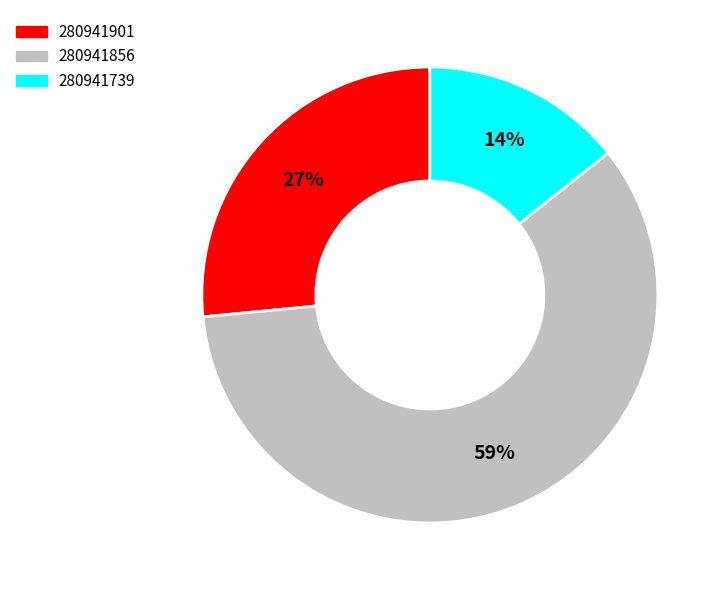

Is the sum of 280941901 and 280941739 greater than half?

No